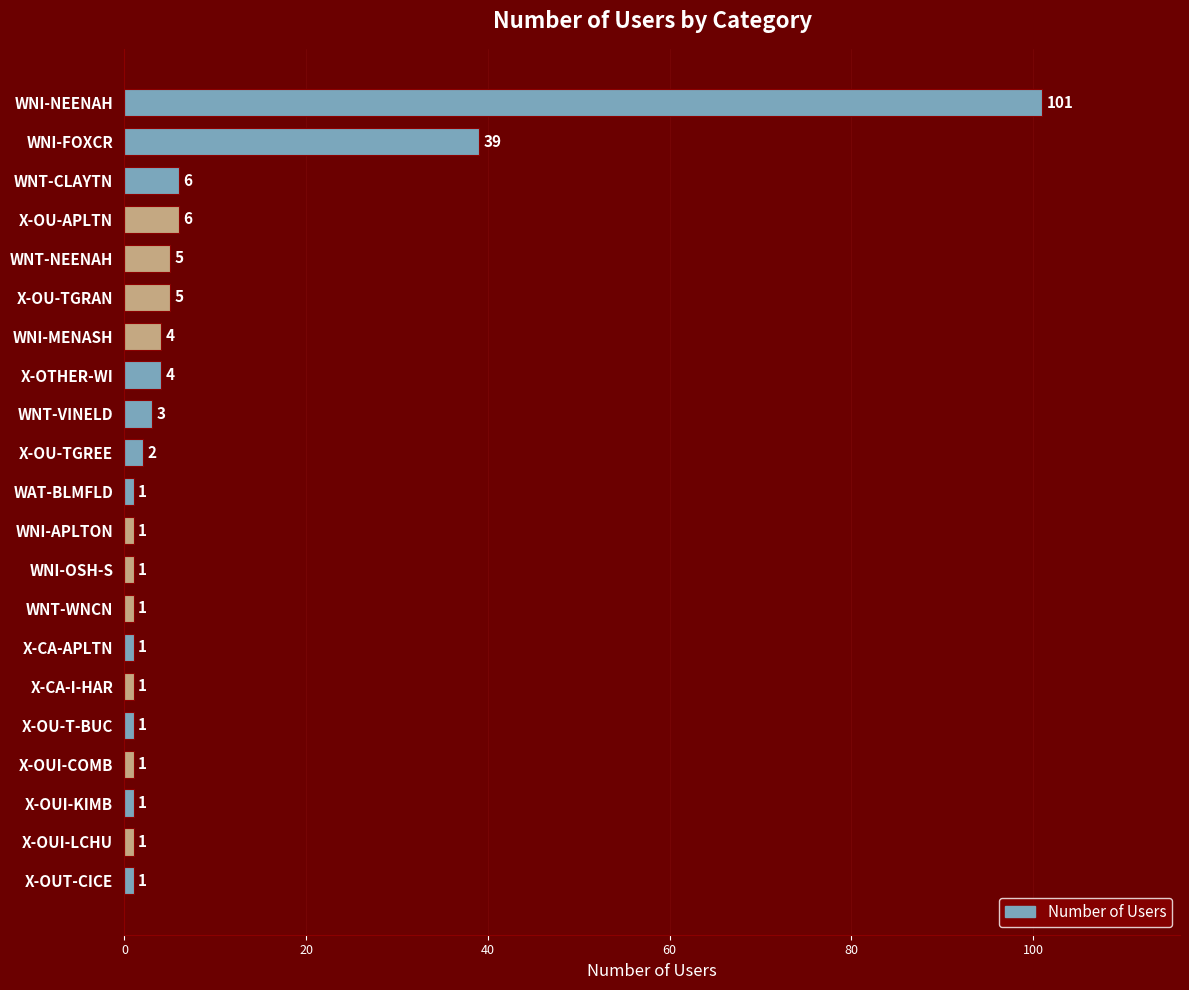

At which category does the chart reach its peak across all series?

WNI-NEENAH